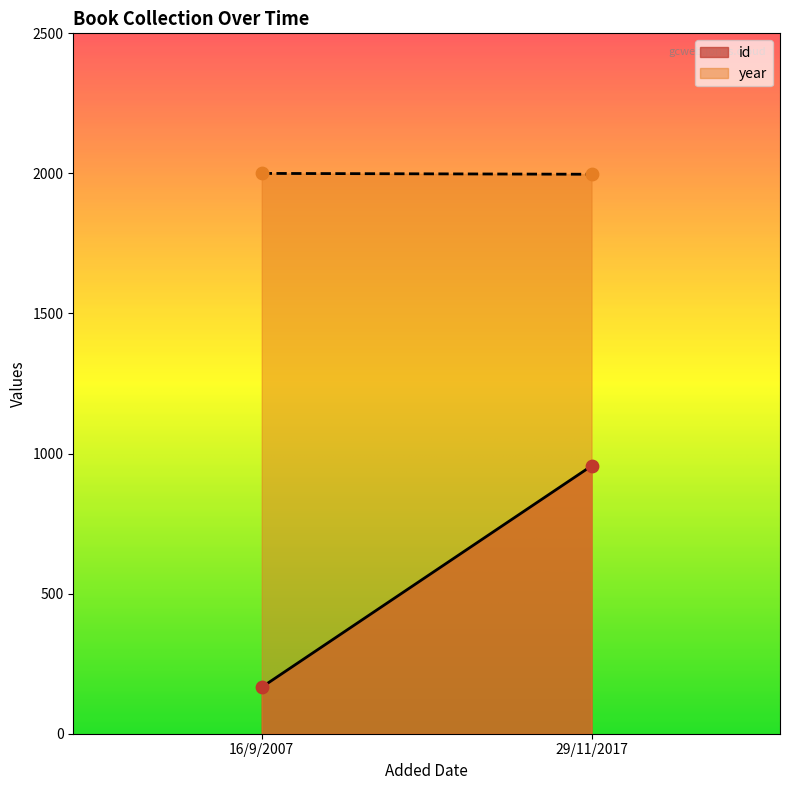

At how many categories does at least one series exceed 1650?

2